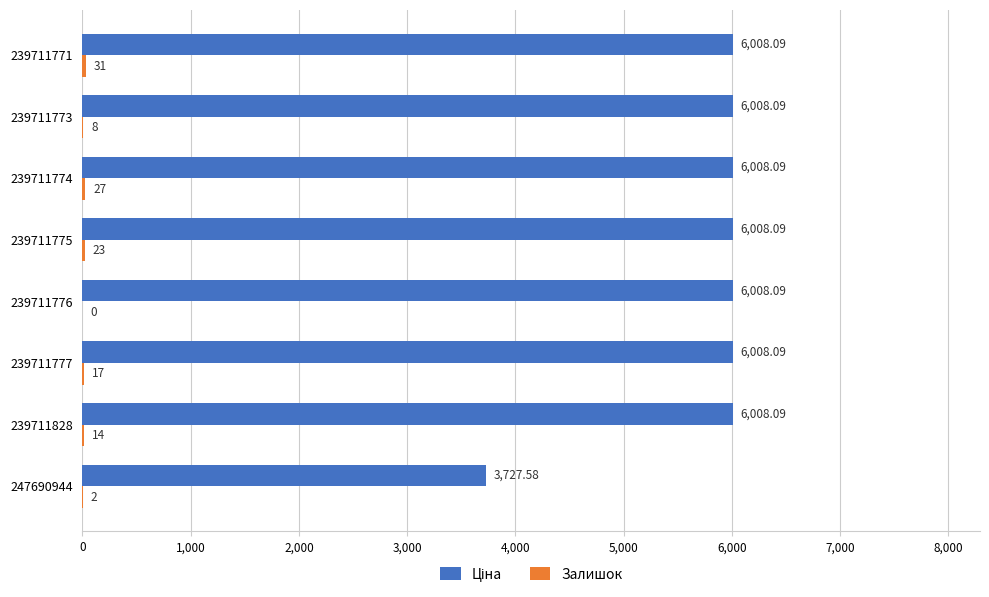

At which category is the sum across all series the highest?

239711771